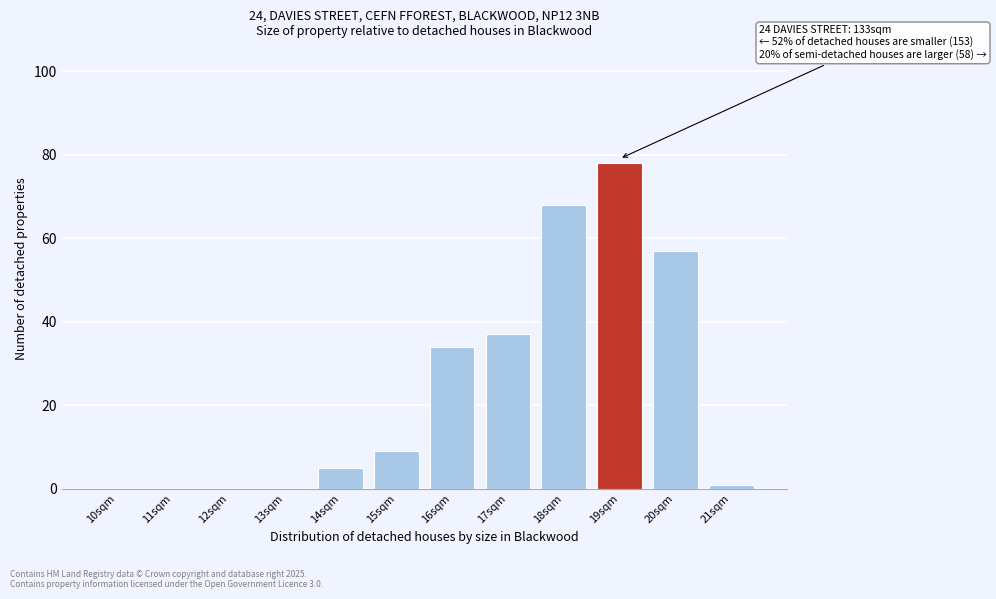

Reading right to left, extract all data points from this chart.

21sqm=1	20sqm=57	19sqm=78	18sqm=68	17sqm=37	16sqm=34	15sqm=9	14sqm=5	13sqm=0	12sqm=0	11sqm=0	10sqm=0